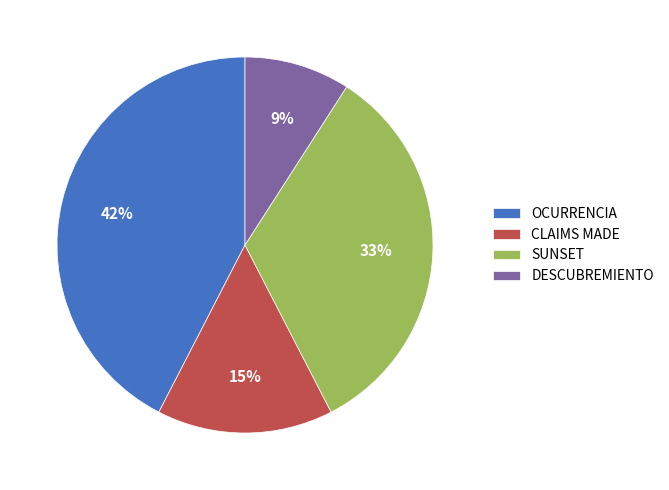

To the nearest percent, what portion does OCURRENCIA represent?

42%